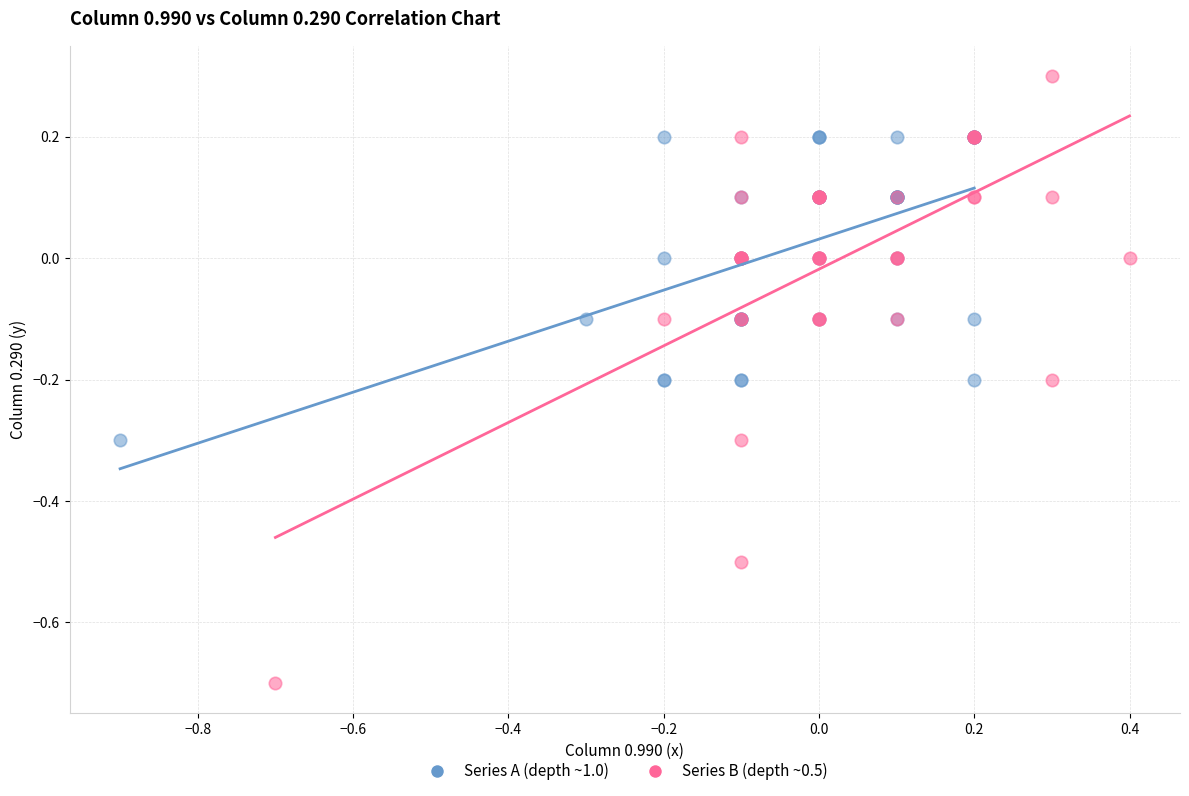

What are all the series names shown in the legend?

Series A (depth ~1.0), Series B (depth ~0.5)